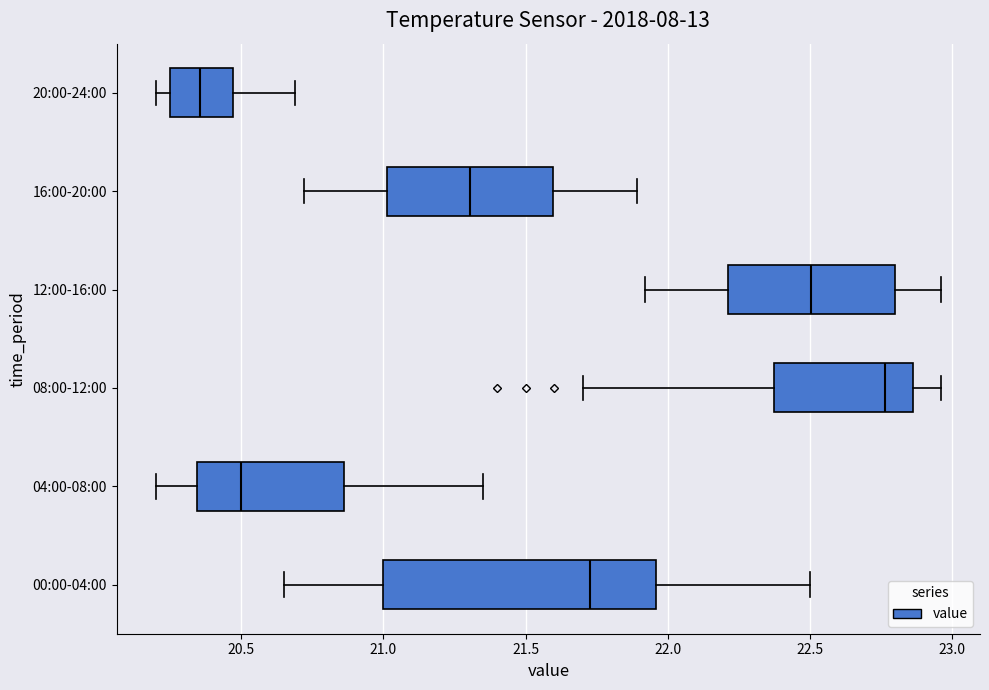

Which box is the widest, from its left edge to its right edge?

00:00-04:00